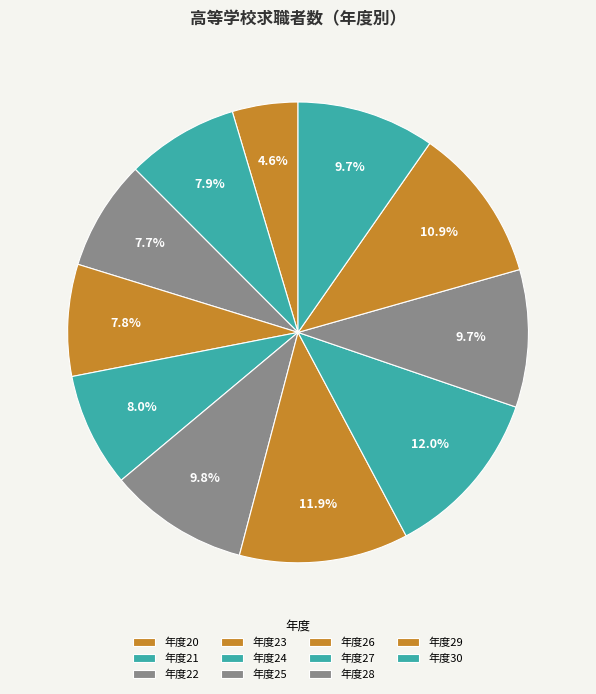

To the nearest percent, what is the average slice percentage?

9%